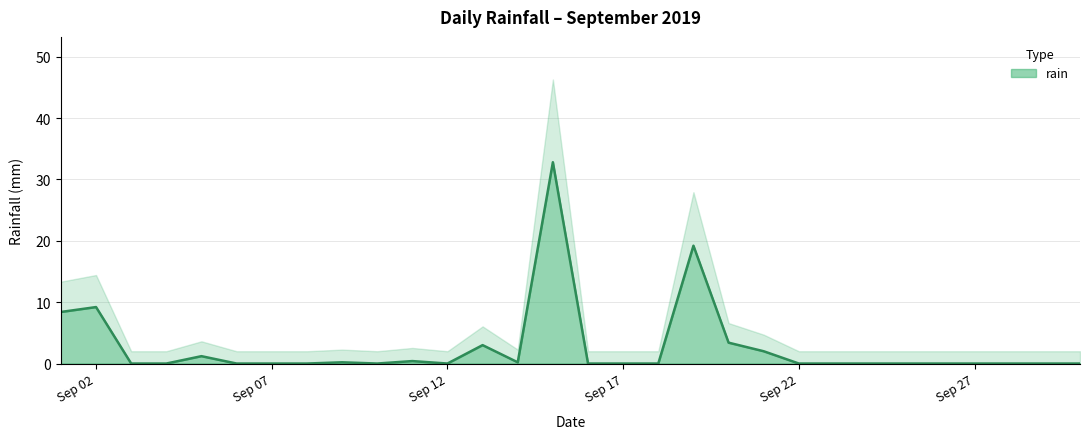

What is the difference between the second highest and minimum values?

19.2